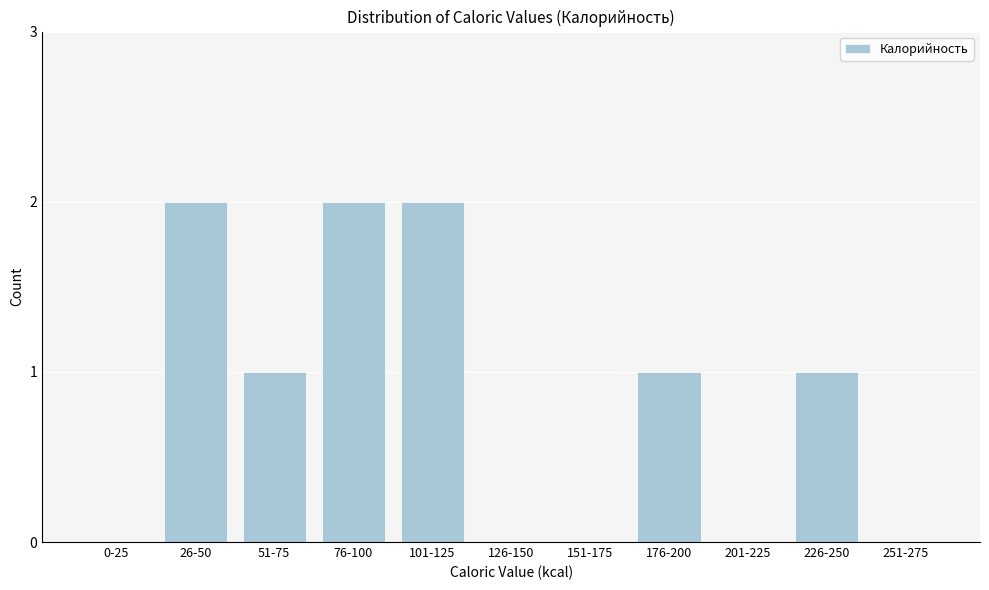

Reading left to right, what are all the values shown in this chart?

0-25=0	26-50=2	51-75=1	76-100=2	101-125=2	126-150=0	151-175=0	176-200=1	201-225=0	226-250=1	251-275=0